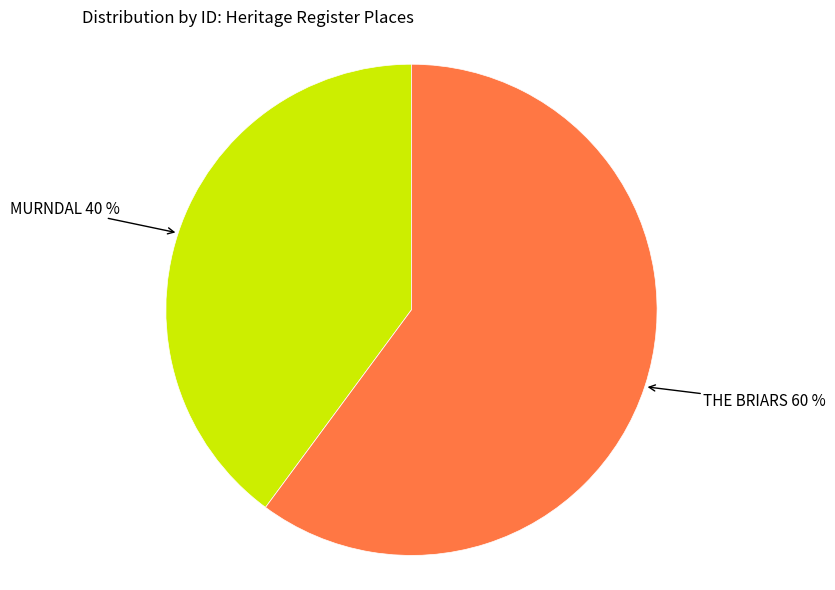

What is the largest slice in the pie chart?

THE BRIARS